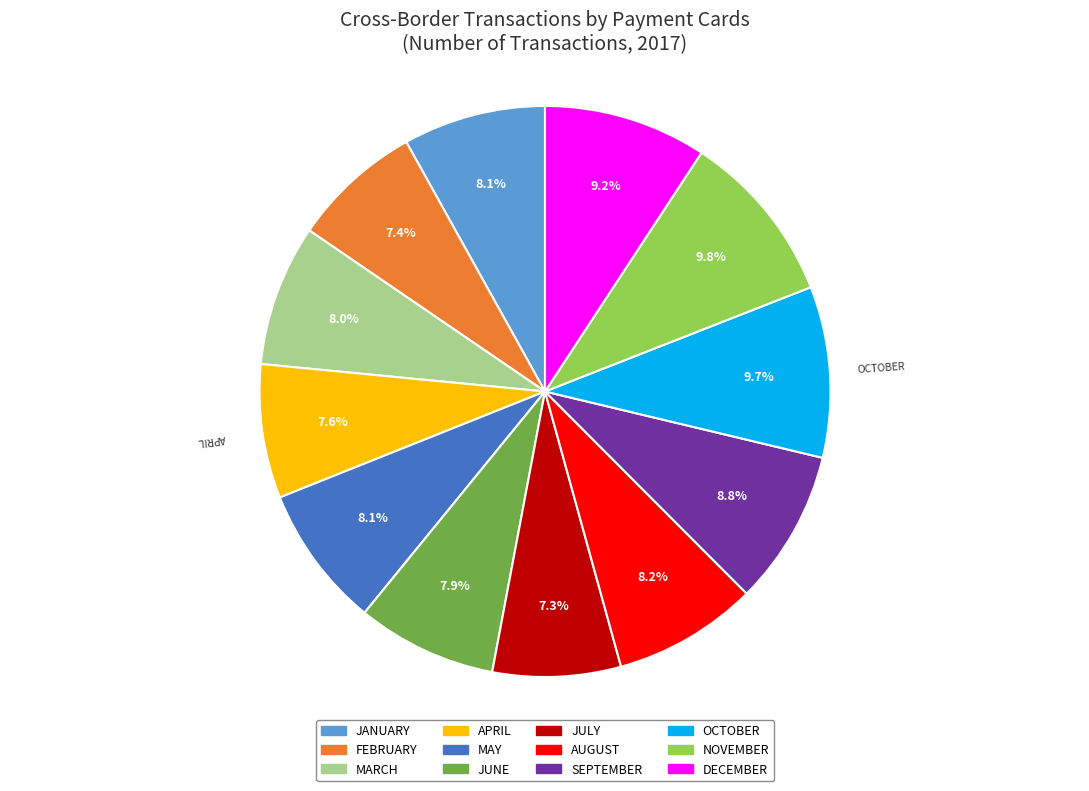

To the nearest percent, what is the average slice percentage?

8%